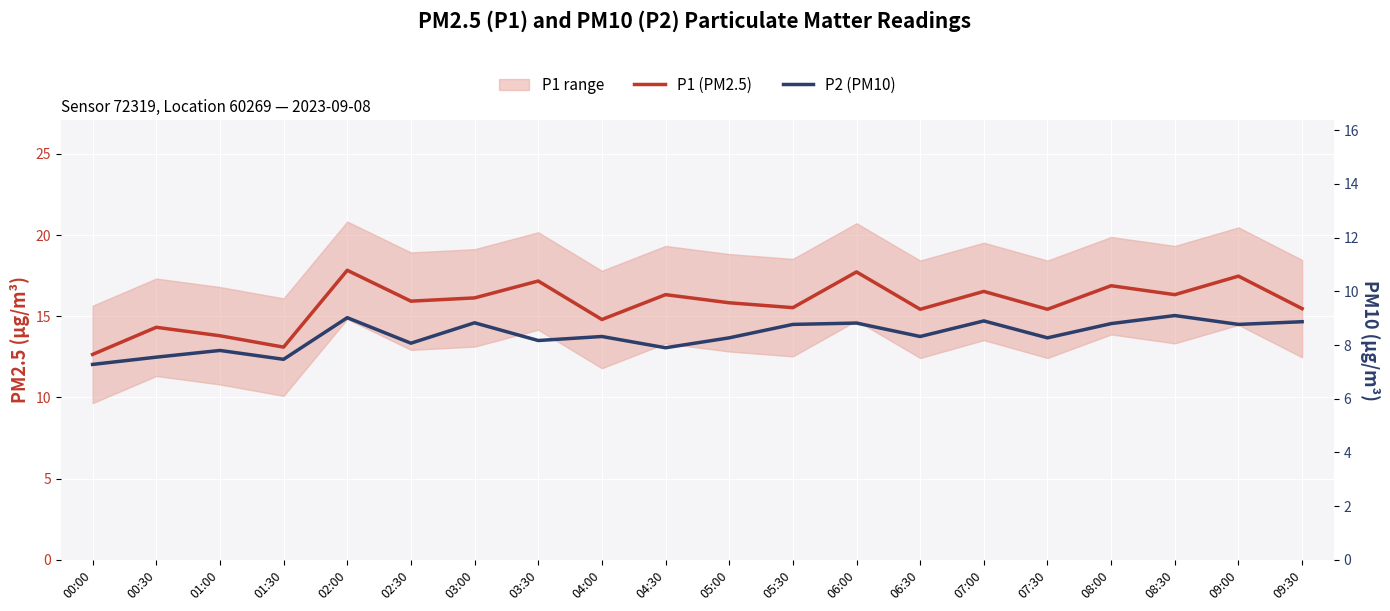

At which label does P2 (PM10) reach its minimum?

00:00